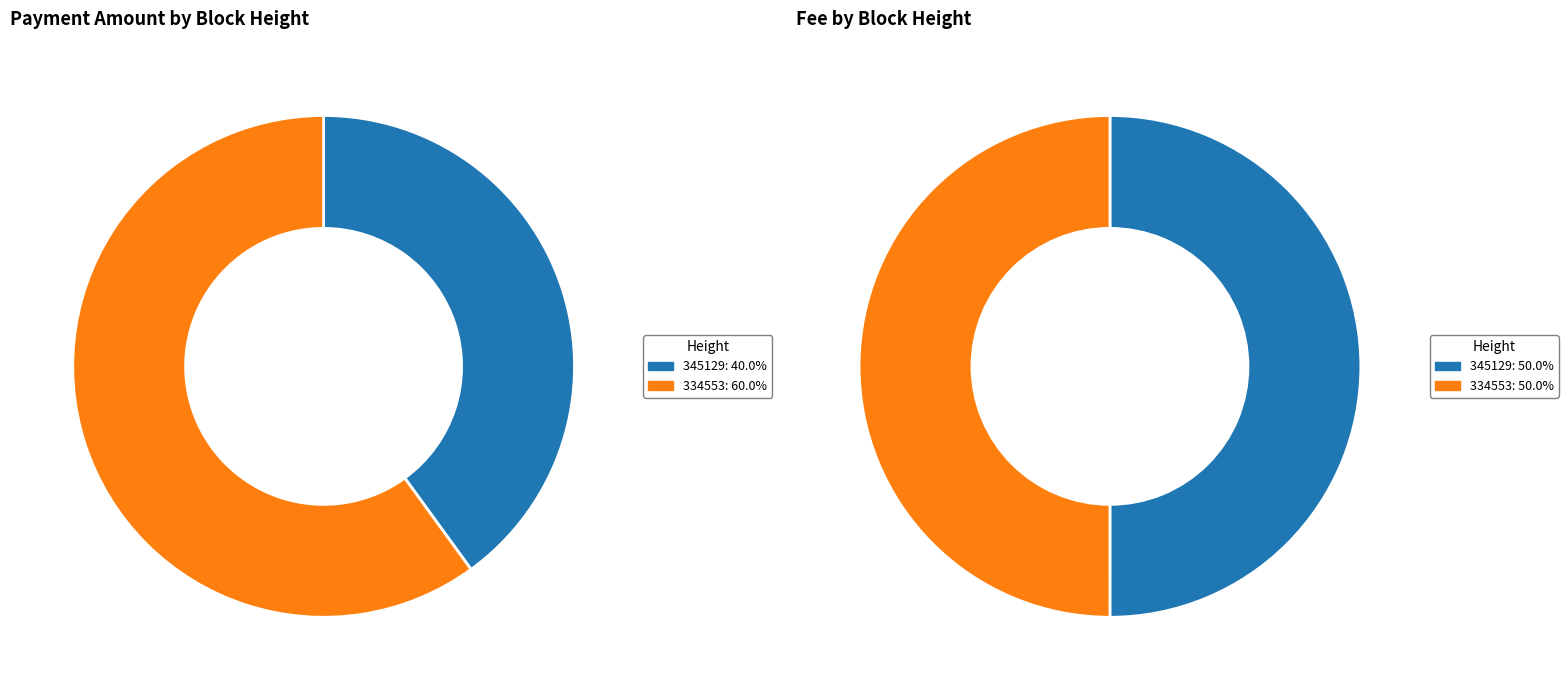

How many slices are in this pie chart?

2